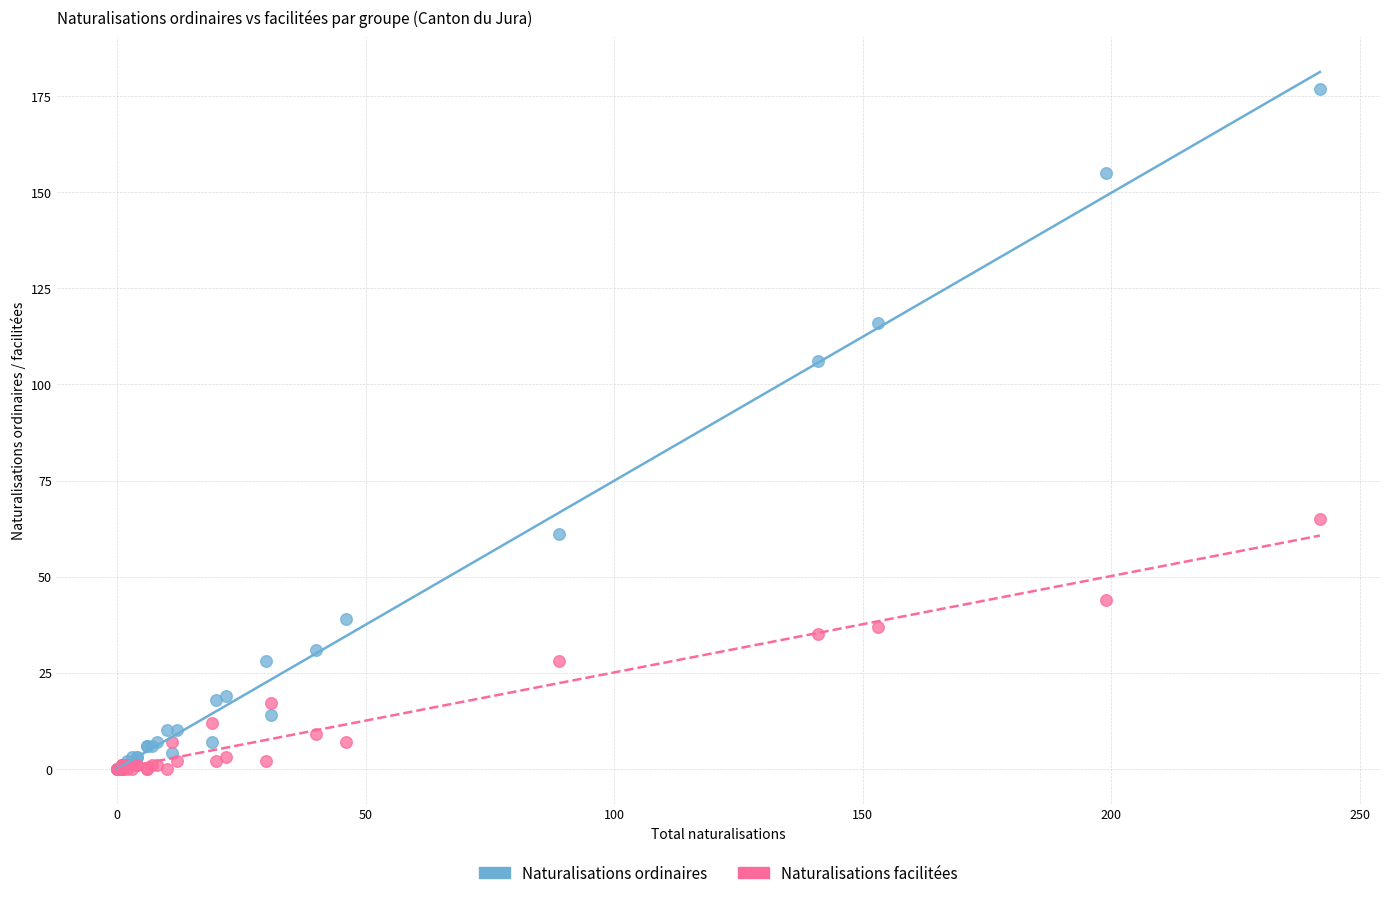

In the Naturalisations ordinaires series, what Y value is closest to 88?

106